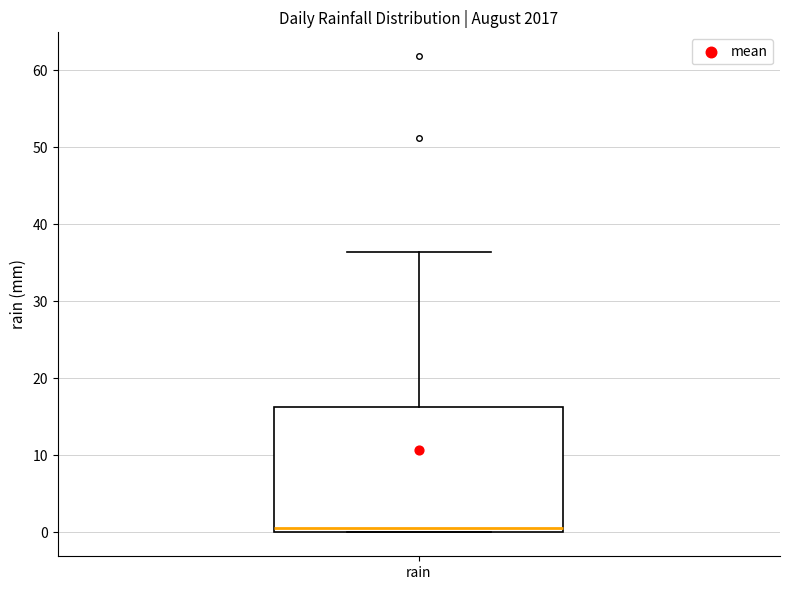

Read this box plot against the y-axis: the position of the median line, the range covered by the box, and the ends of both whiskers. The values are not printed on the chart, so give them approximately, as read against the axis.

median 1, box 0 to 16, whiskers 0 to 36